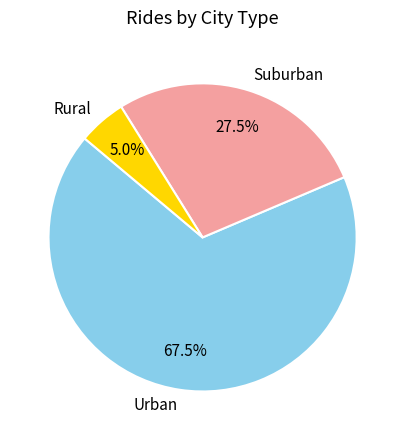

What percentage do Suburban and Rural together represent?

32.5%